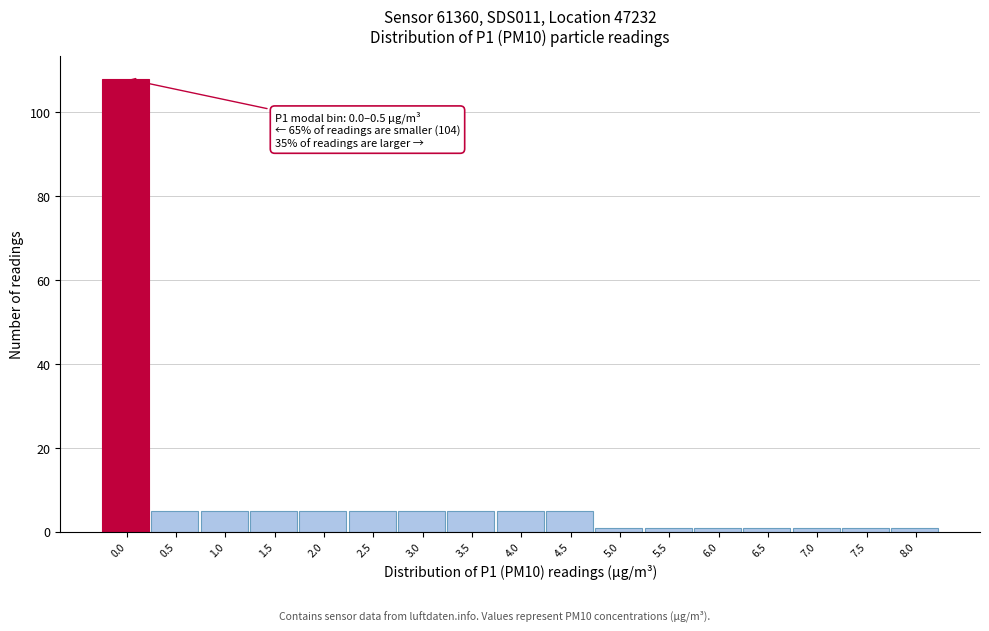

Reading left to right, what are all the values shown in this chart?

108	5	5	5	5	5	5	5	5	5	1	1	1	1	1	1	1